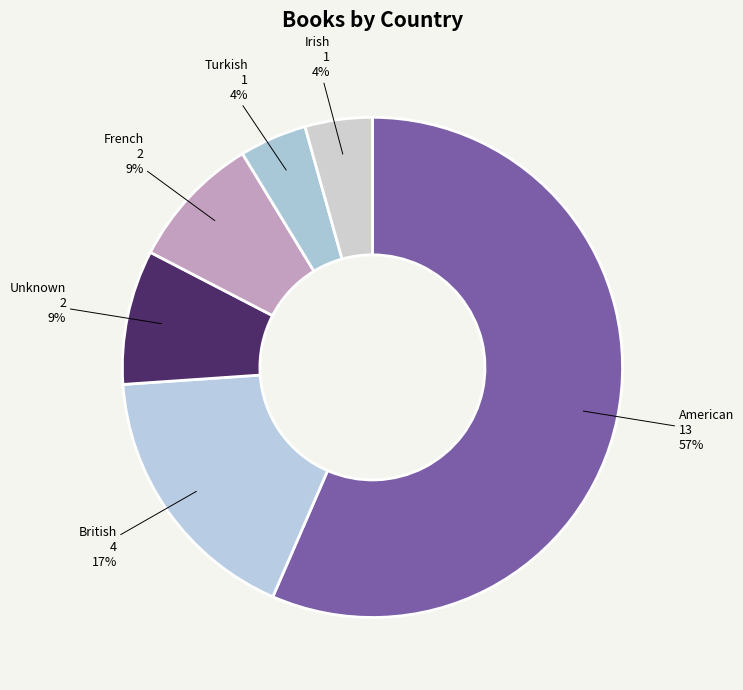

To the nearest percent, what is the average slice percentage?

17%